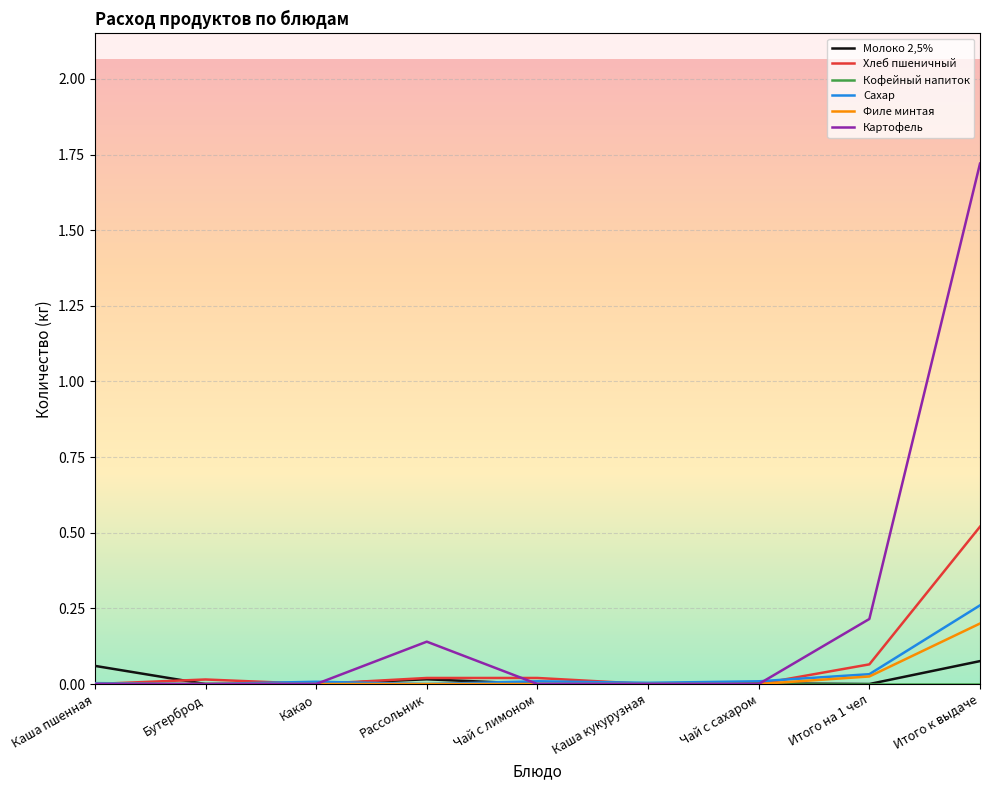

Which series changed the most between Рассольник and Итого к выдаче?

Картофель